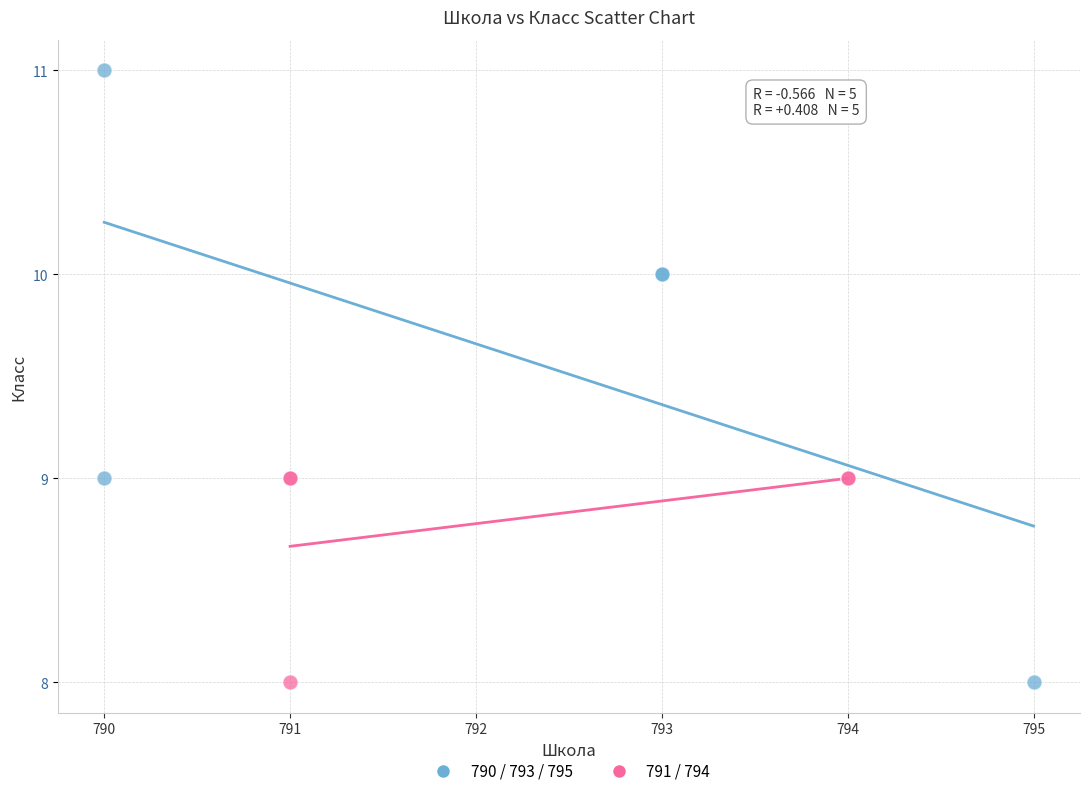

Which series has the widest spread of Y values?

790 / 793 / 795